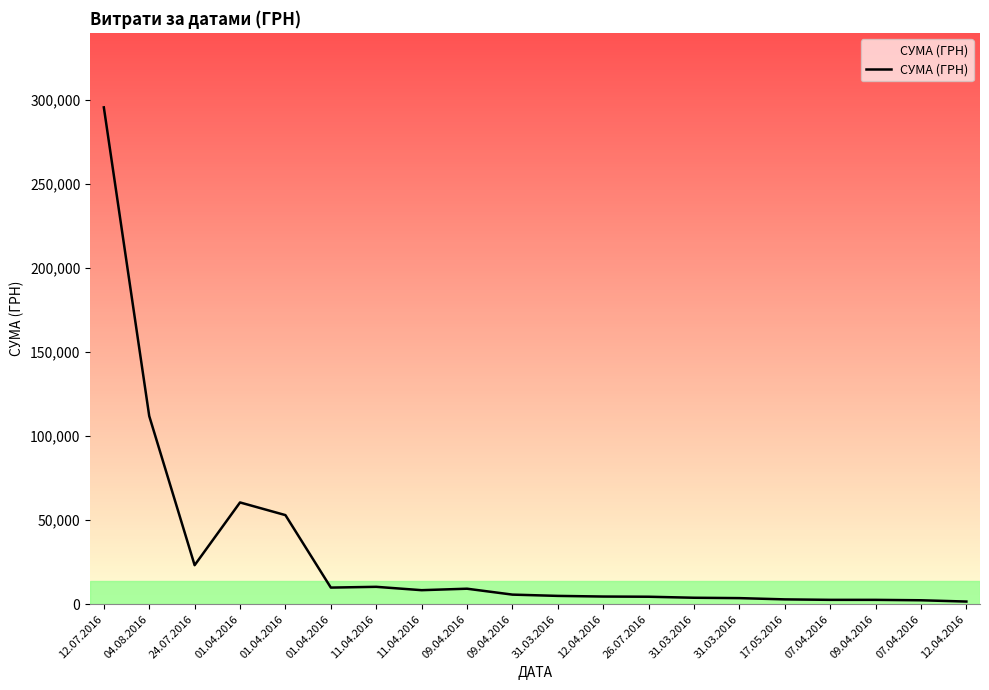

Is this an area chart (filled region under the line)?

Yes